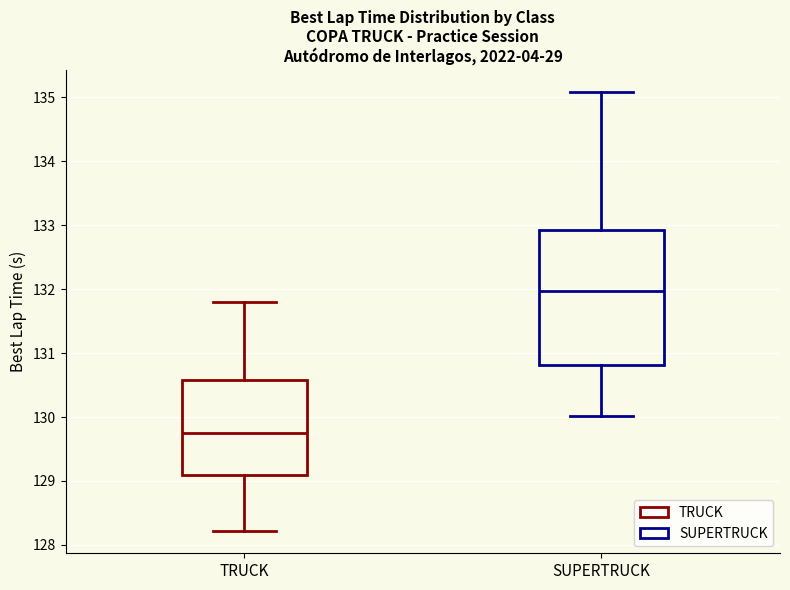

Which box has the highest median line?

SUPERTRUCK